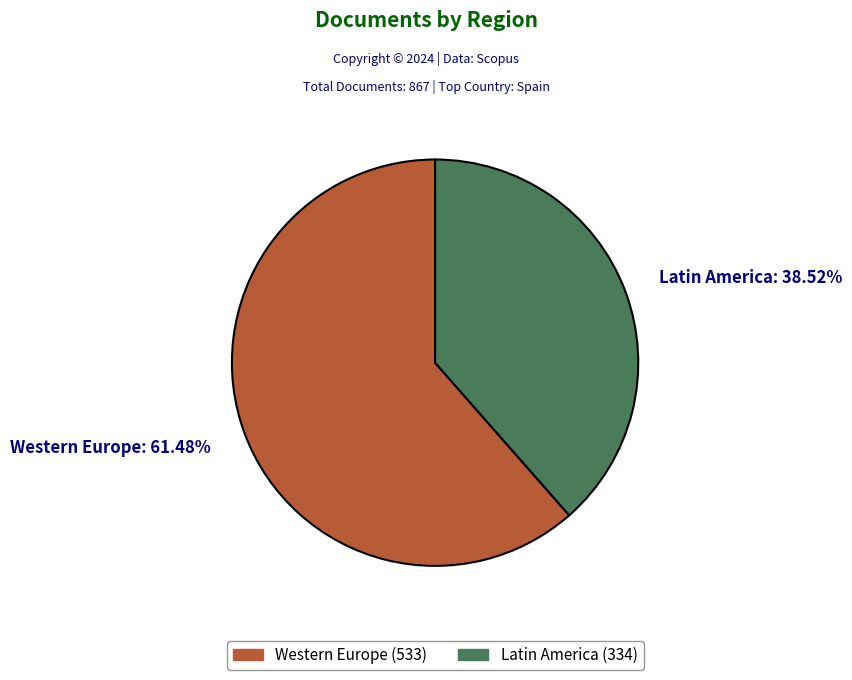

Which category has the smallest portion of the pie?

Latin America: 38.52%